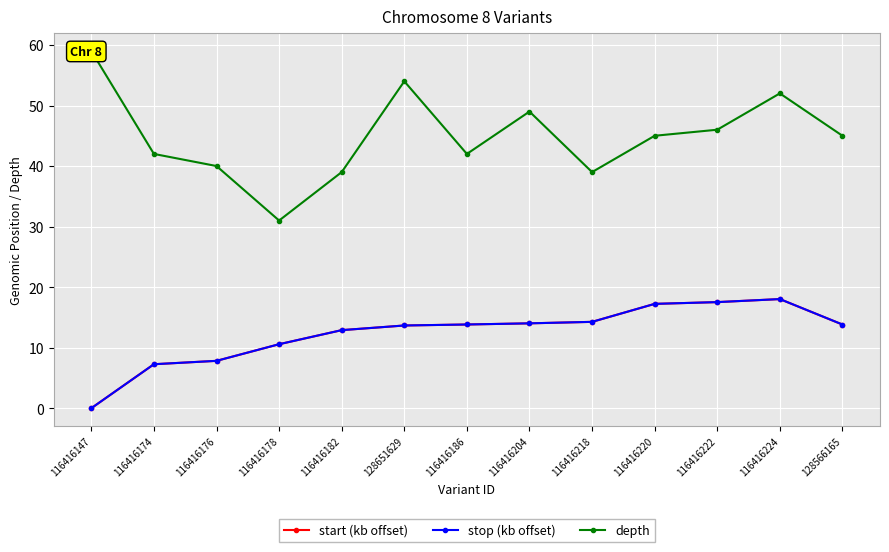

Rank the categories by start (kb offset) value from lowest to highest.

116416147, 116416174, 116416176, 116416178, 116416182, 128651629, 128566165, 116416186, 116416204, 116416218, 116416220, 116416222, 116416224